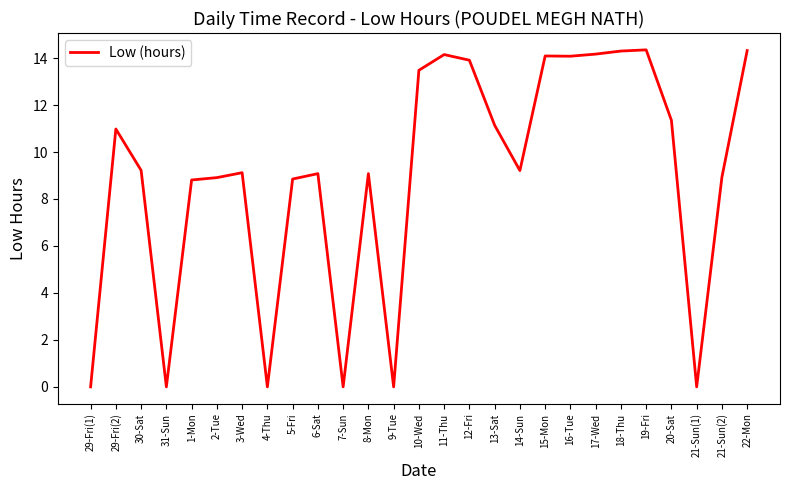

What is the difference between the values at 5-Fri and 15-Mon?

5.2